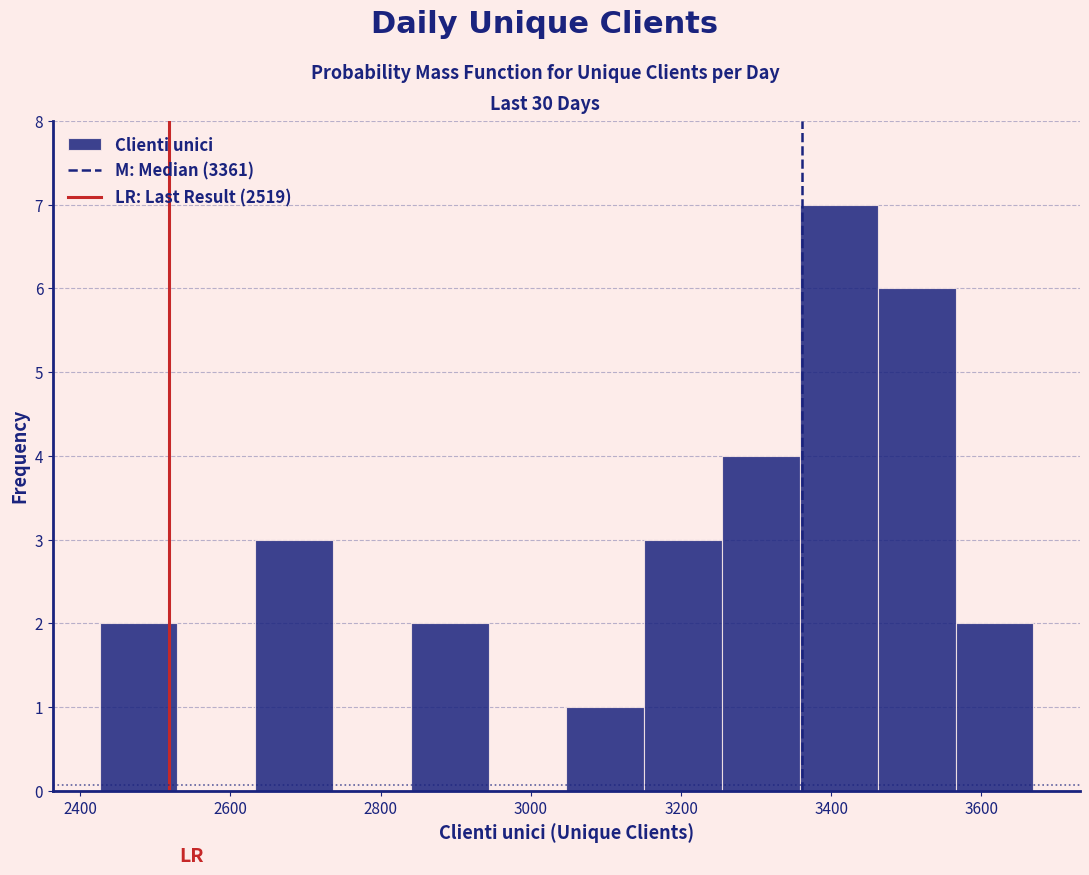

Over which range of the x-axis is the bar tallest?

3360 to 3460